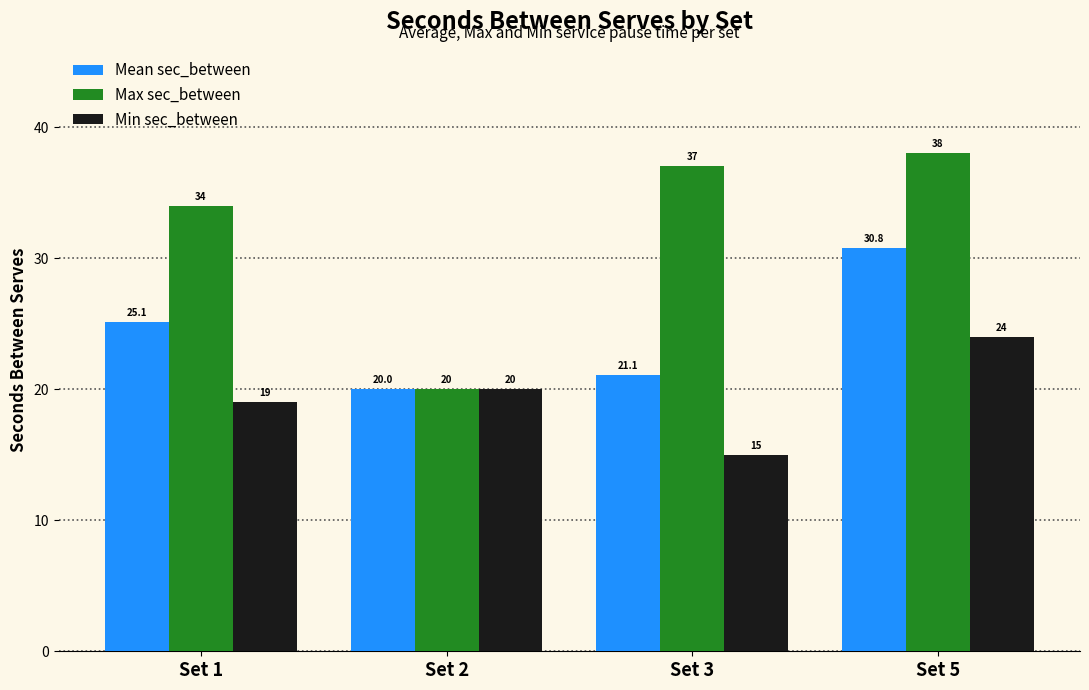

Reading left to right, extract all data points from this chart.

Mean sec_between: 25.1	20.0	21.1	30.8
Max sec_between: 34.0	20.0	37.0	38.0
Min sec_between: 19.0	20.0	15.0	24.0